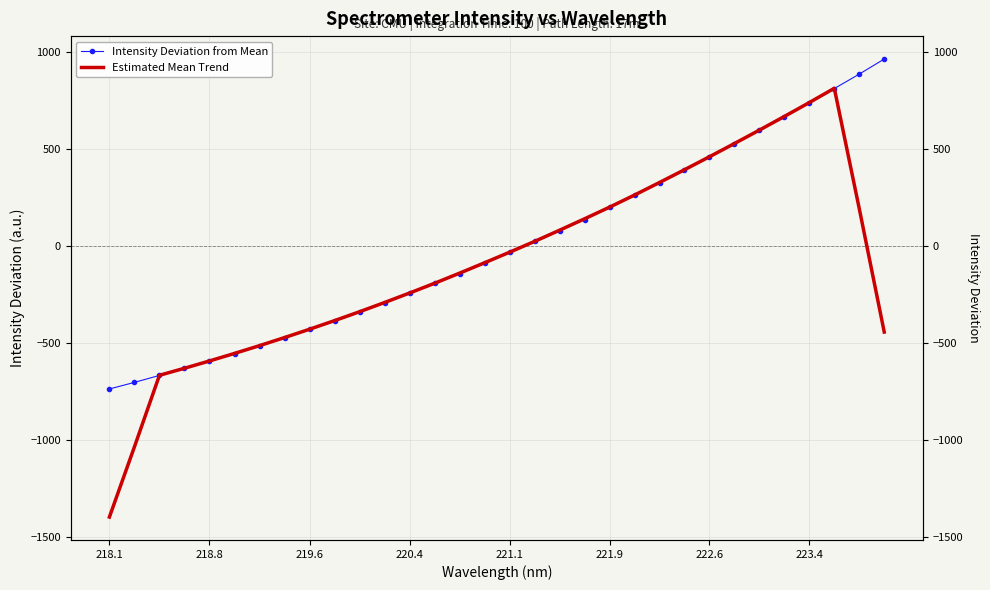

How many values in the Estimated Mean Trend series are below -87?

17